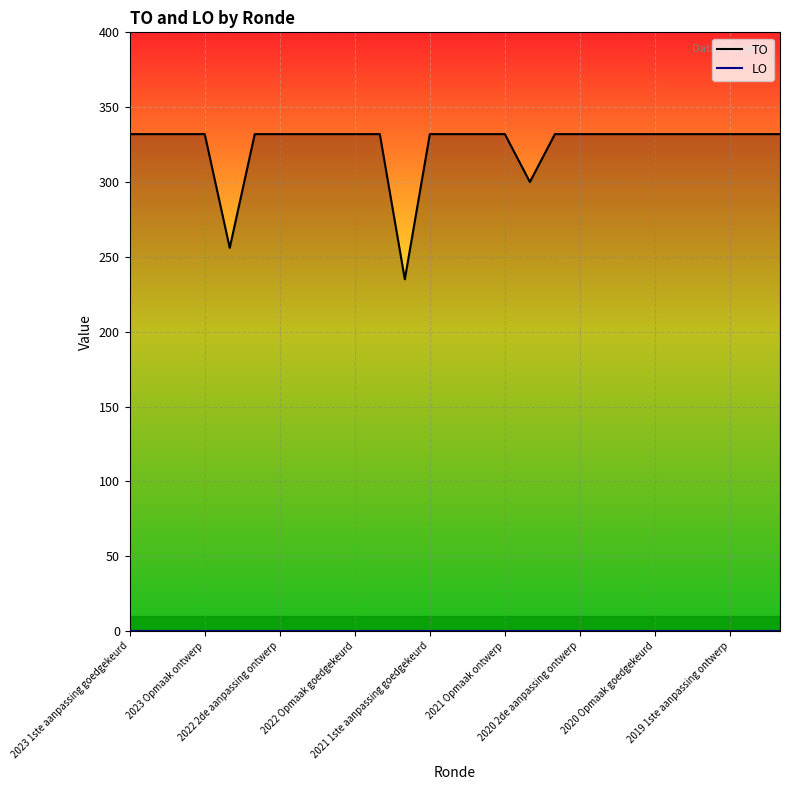

Which series has the largest total across all categories?

TO